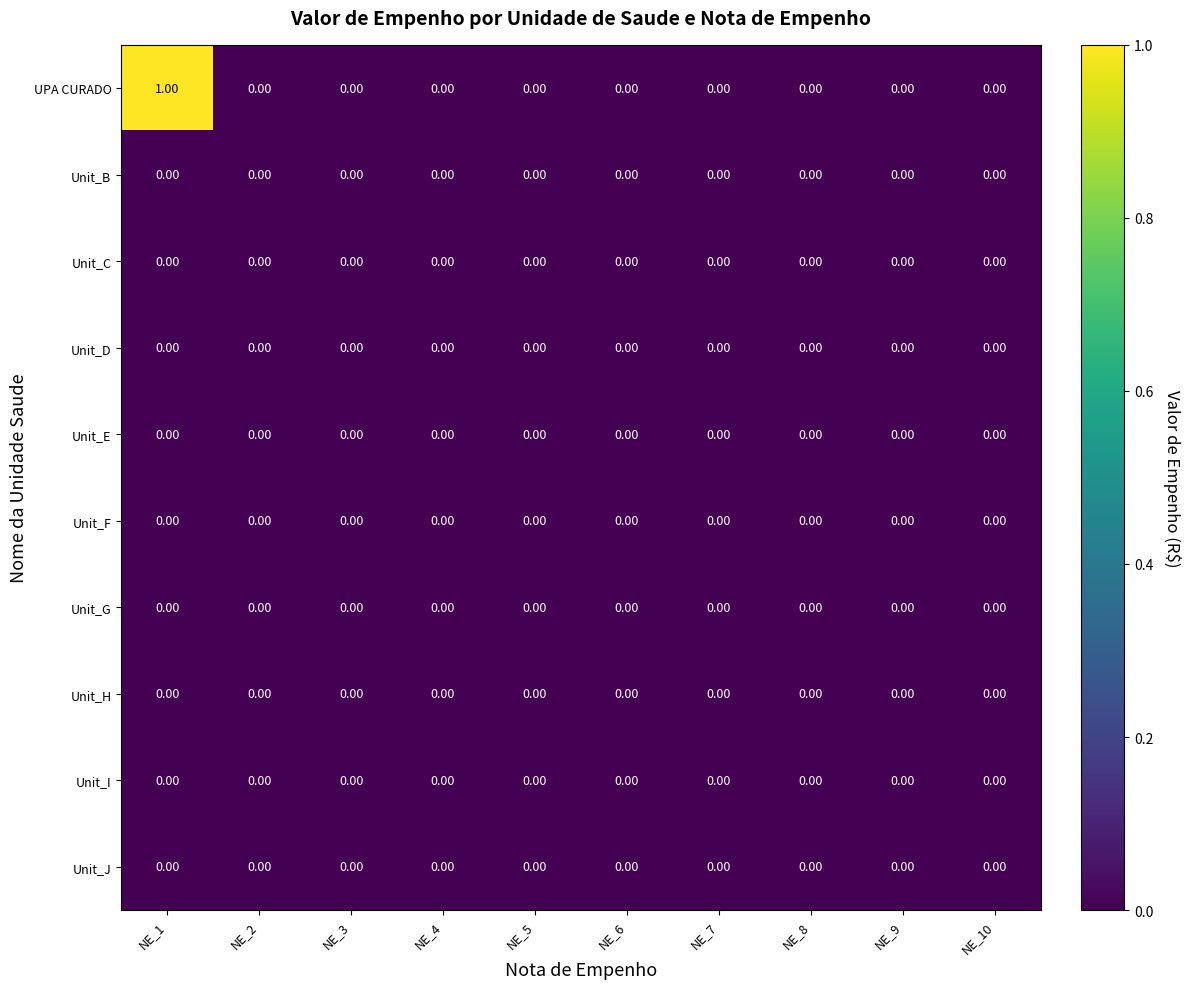

Which series has the largest range (max minus min)?

UPA CURADO